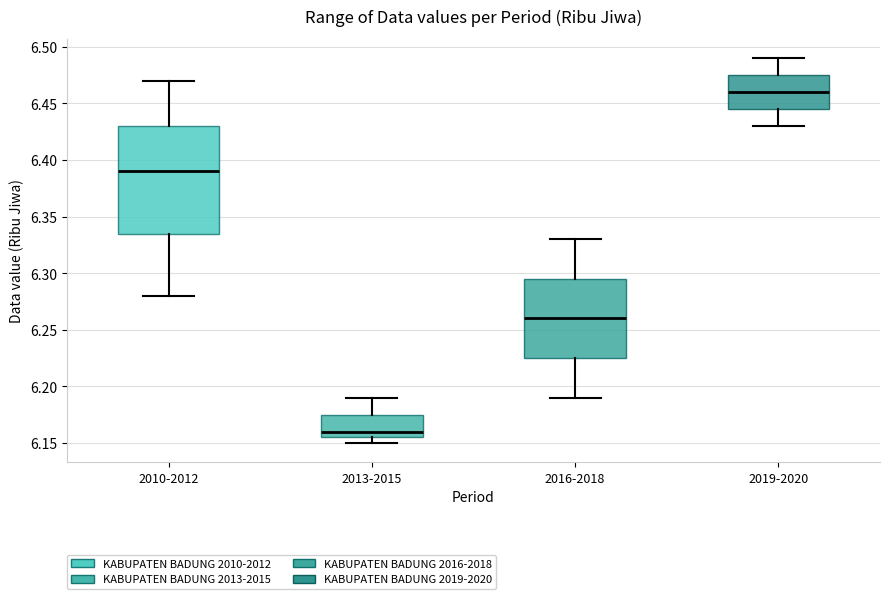

Reading left to right, transcribe this box plot: for each box, give where its median line is, the range the box spans, and where its two whiskers end, as read against the y-axis. The values are not printed on the chart, so give them approximately, as read against the axis.

2010-2012: median 6.390, box 6.335 to 6.430, whiskers 6.280 to 6.470
2013-2015: median 6.160, box 6.155 to 6.175, whiskers 6.150 to 6.190
2016-2018: median 6.260, box 6.225 to 6.295, whiskers 6.190 to 6.330
2019-2020: median 6.460, box 6.445 to 6.475, whiskers 6.430 to 6.490